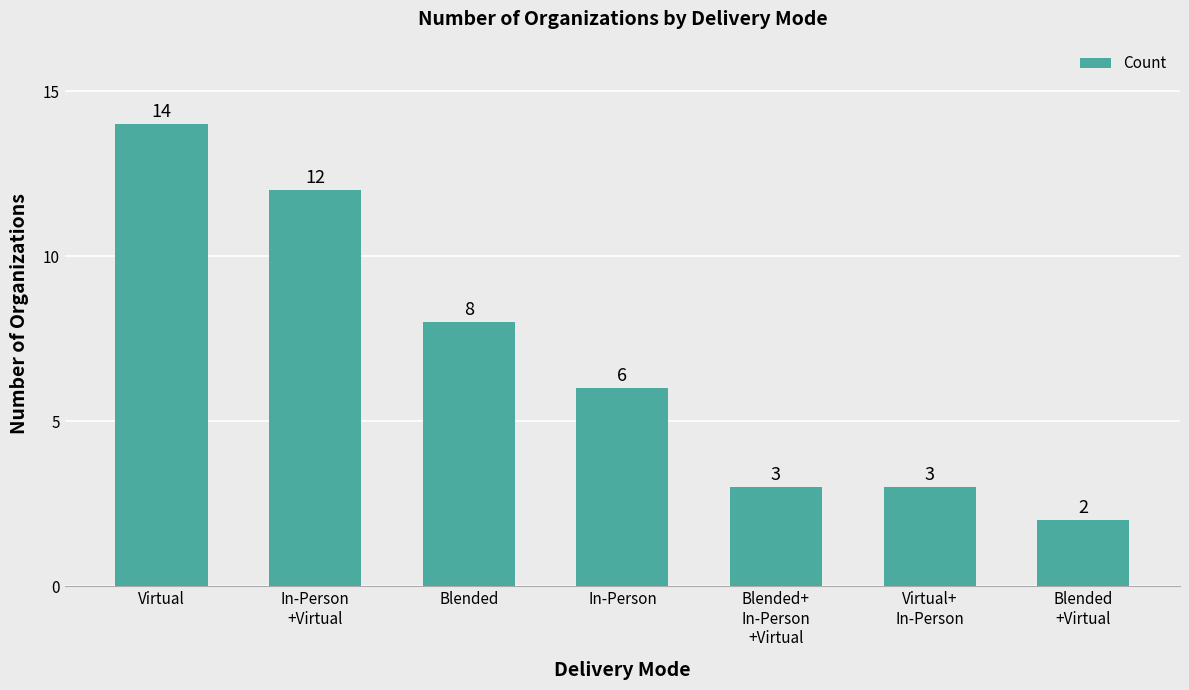

True or false: the data shows 3 at Blended+
In-Person
+Virtual.

True